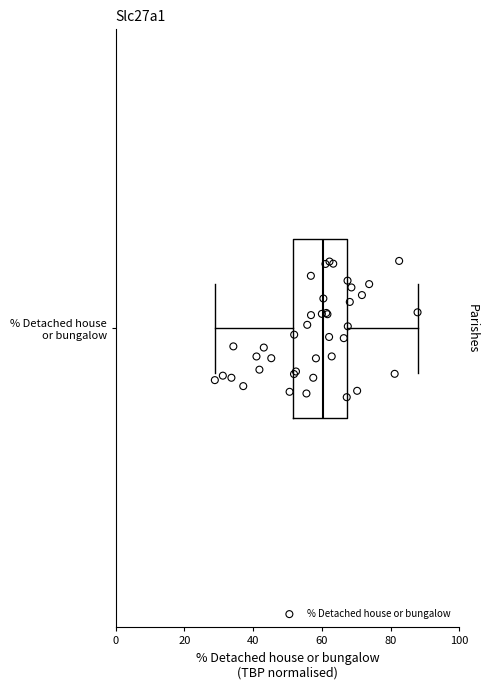

Read this box plot against the x-axis: the position of the median line, the range covered by the box, and the ends of both whiskers. The values are not printed on the chart, so give them approximately, as read against the axis.

median 60, box 52 to 68, whiskers 28 to 88